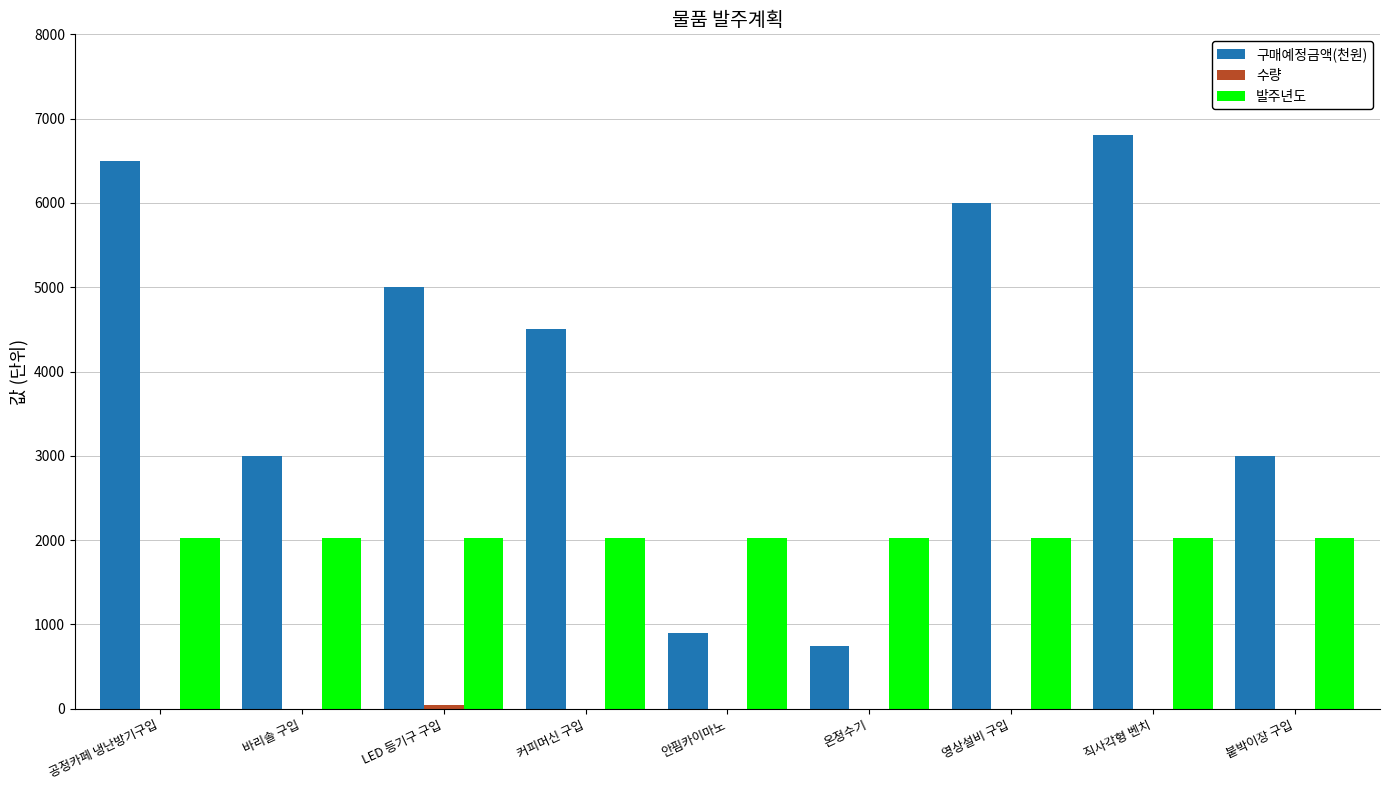

Count the number of categories in the chart.

9